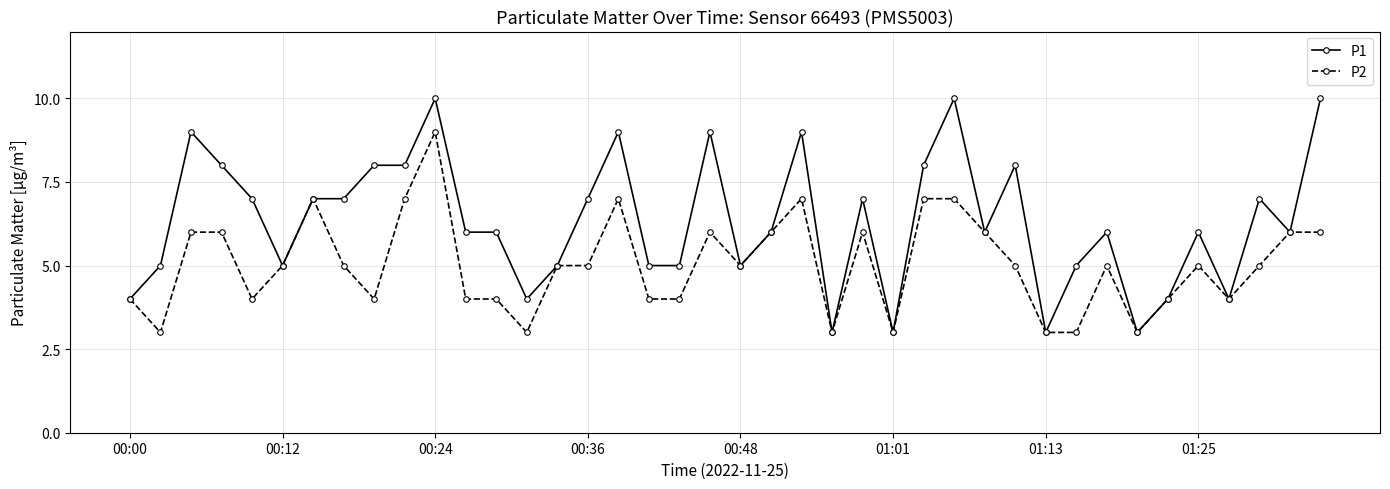

List the series in order of their peak value, lowest first.

P2, P1